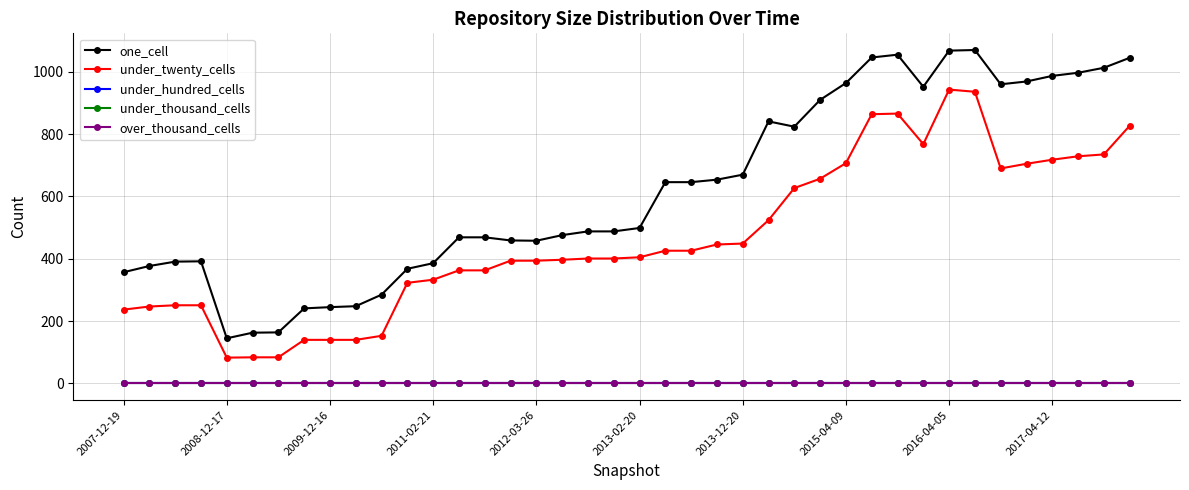

True or false: under_twenty_cells and over_thousand_cells cross at least once.

False